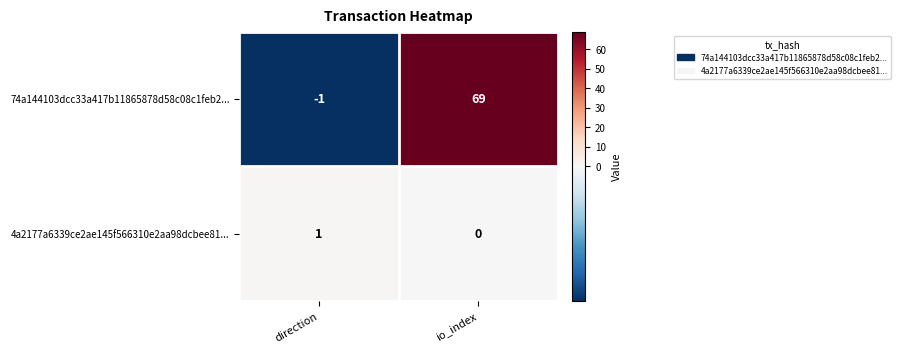

How many values in 4a2177a6339ce2ae145f566310e2aa98dcbee81... are above zero?

1